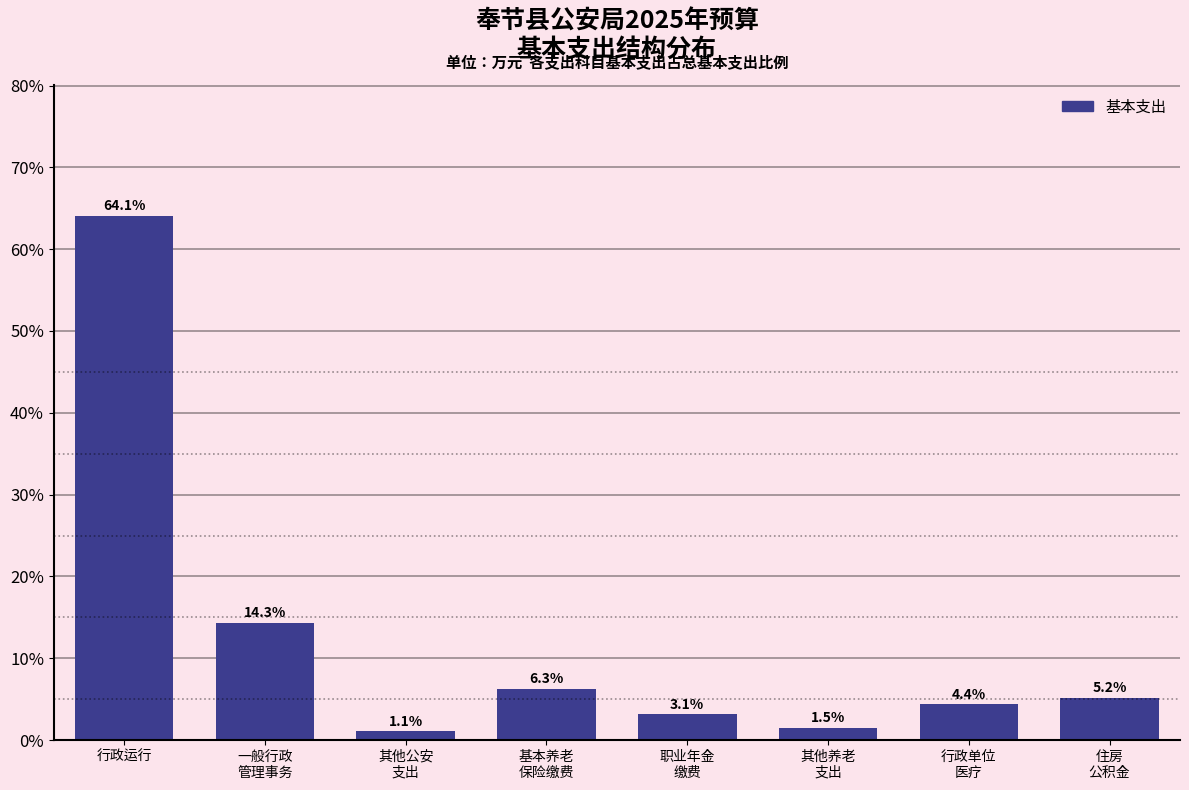

Reading right to left, transcribe all the data shown in this chart.

5.2	4.4	1.5	3.1	6.3	1.1	14.3	64.1